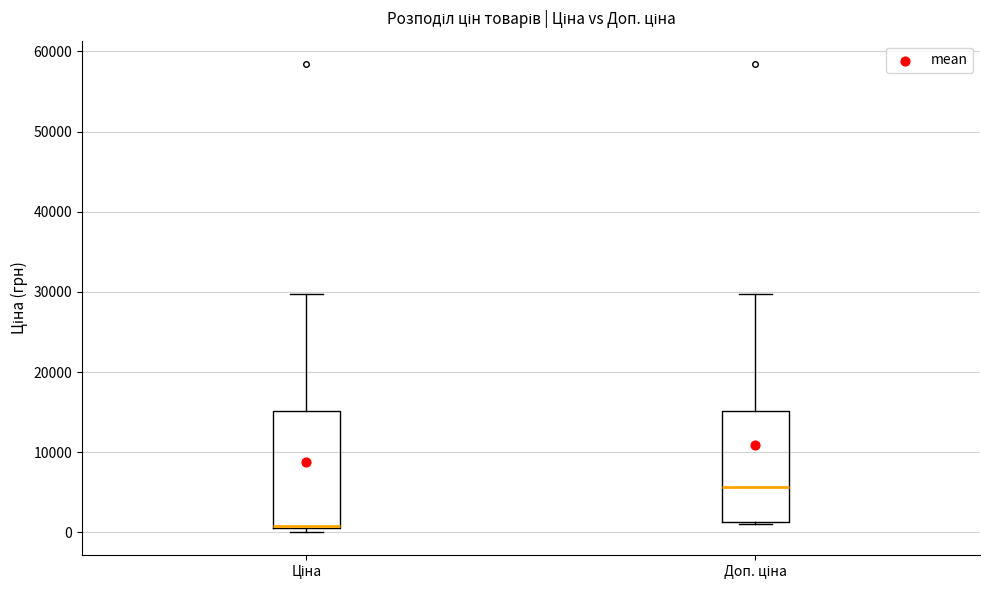

Reading left to right, transcribe this box plot: for each box, give where its median line is, the range the box spans, and where its two whiskers end, as read against the y-axis. The values are not printed on the chart, so give them approximately, as read against the axis.

Ціна: median 1000 (drawn on the box's lower edge), box 1000 to 15000, whiskers 0 to 30000
Доп. ціна: median 6000, box 1000 to 15000, whiskers 1000 to 30000